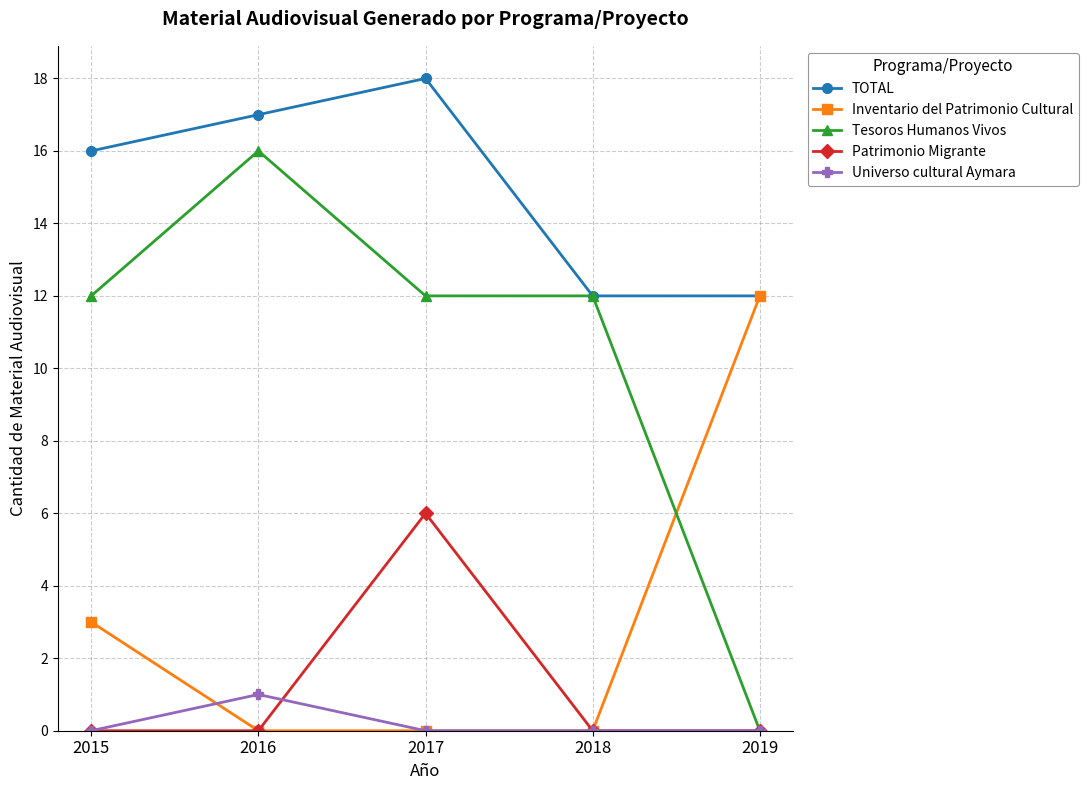

How many values in the TOTAL series are below 16?

2